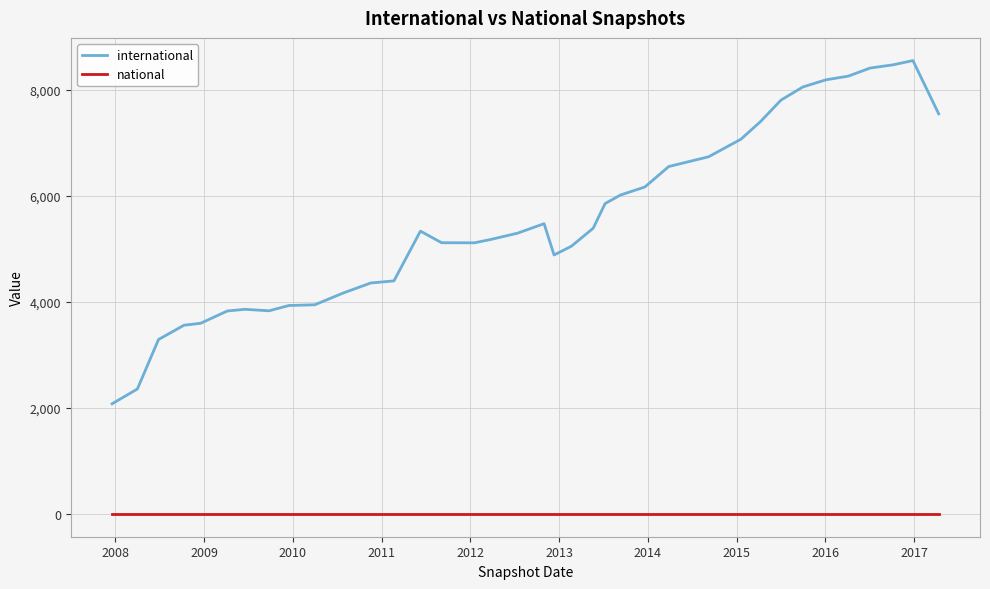

List the series in order of their overall mean, highest first.

international, national